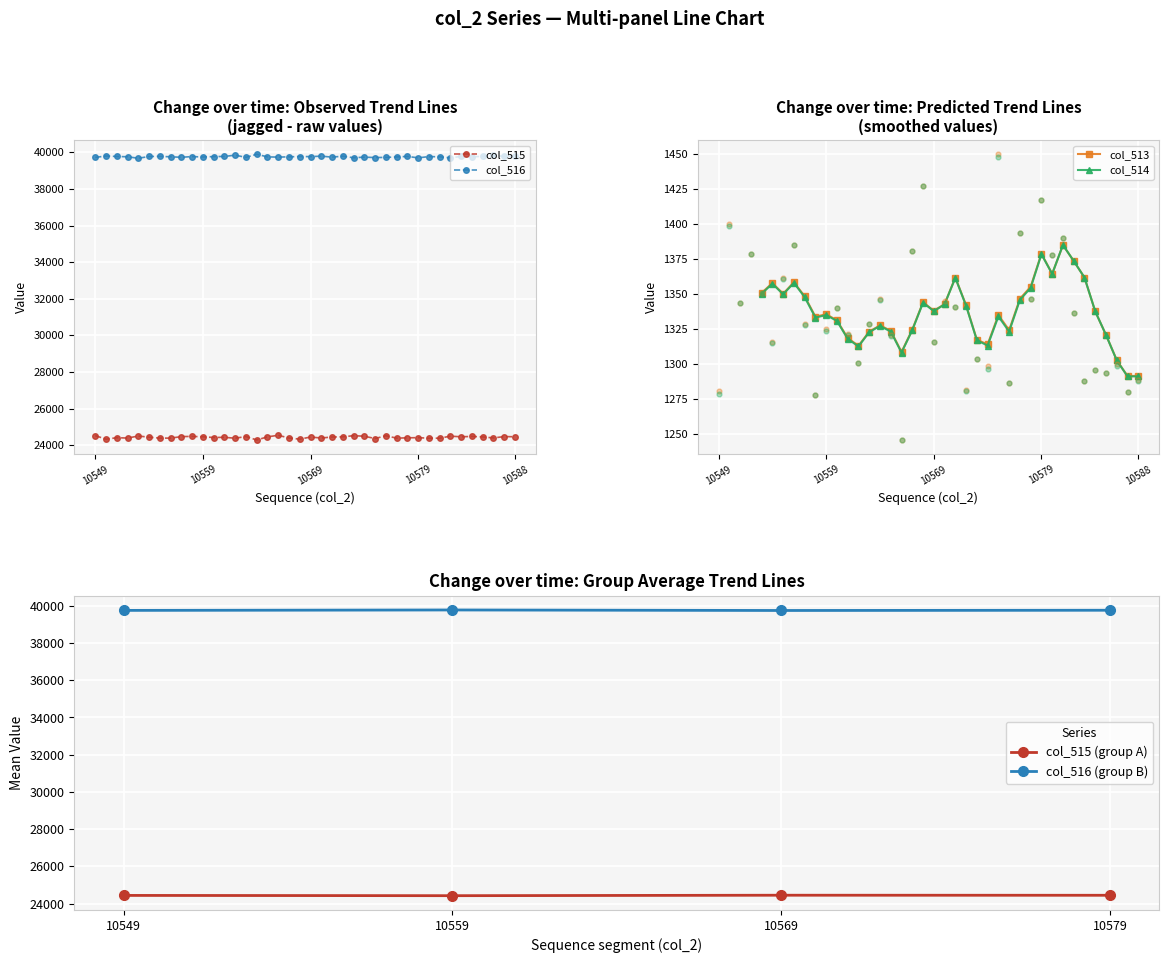

Which series has the largest total across all categories?

col_516